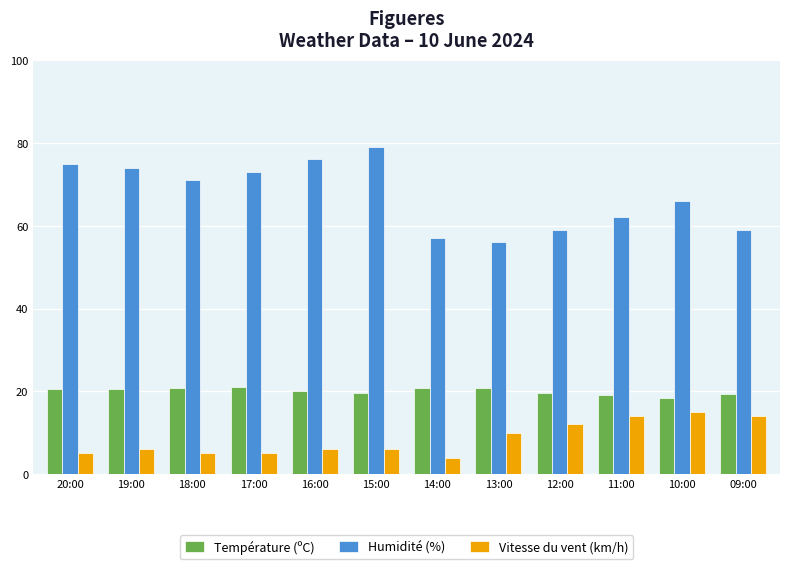

What is the difference between the second highest and second lowest values in the Température (ºC) series?

1.9